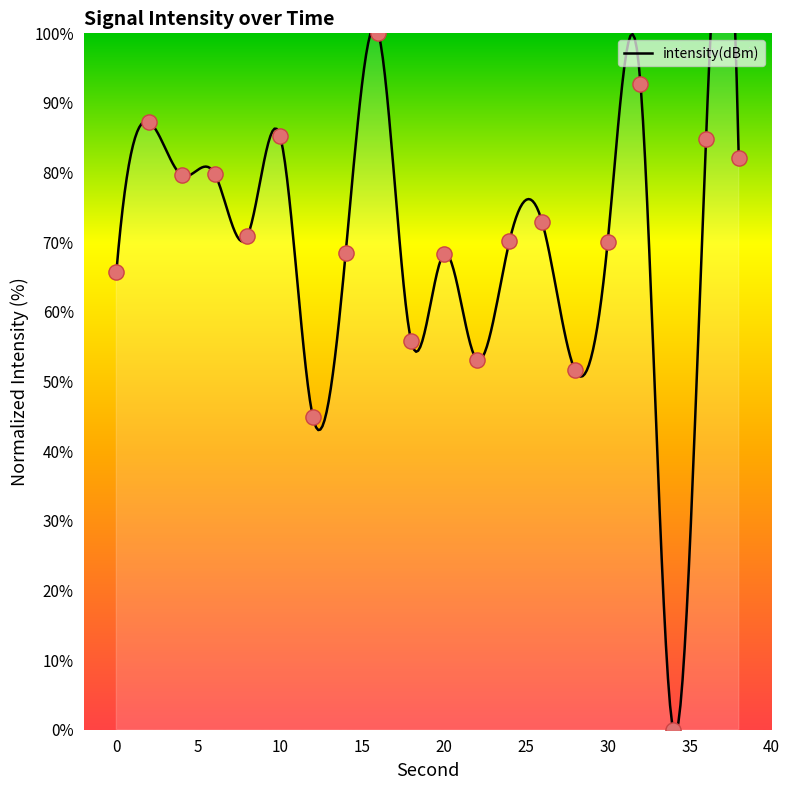

Between 18 and 4, which is larger?

4